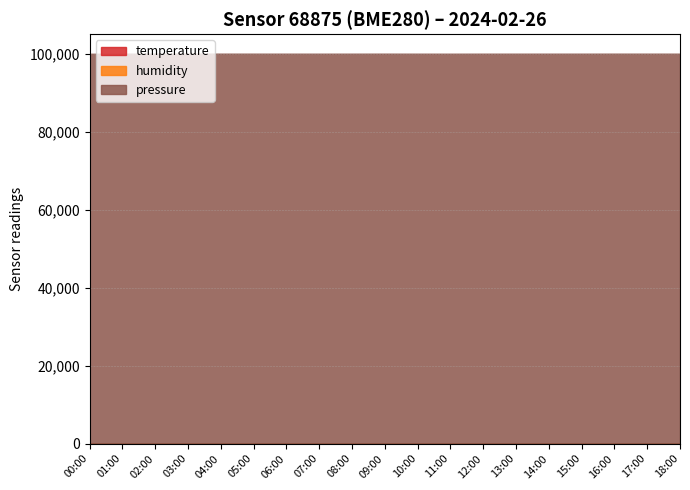

At how many categories does at least one series exceed 52570?

19